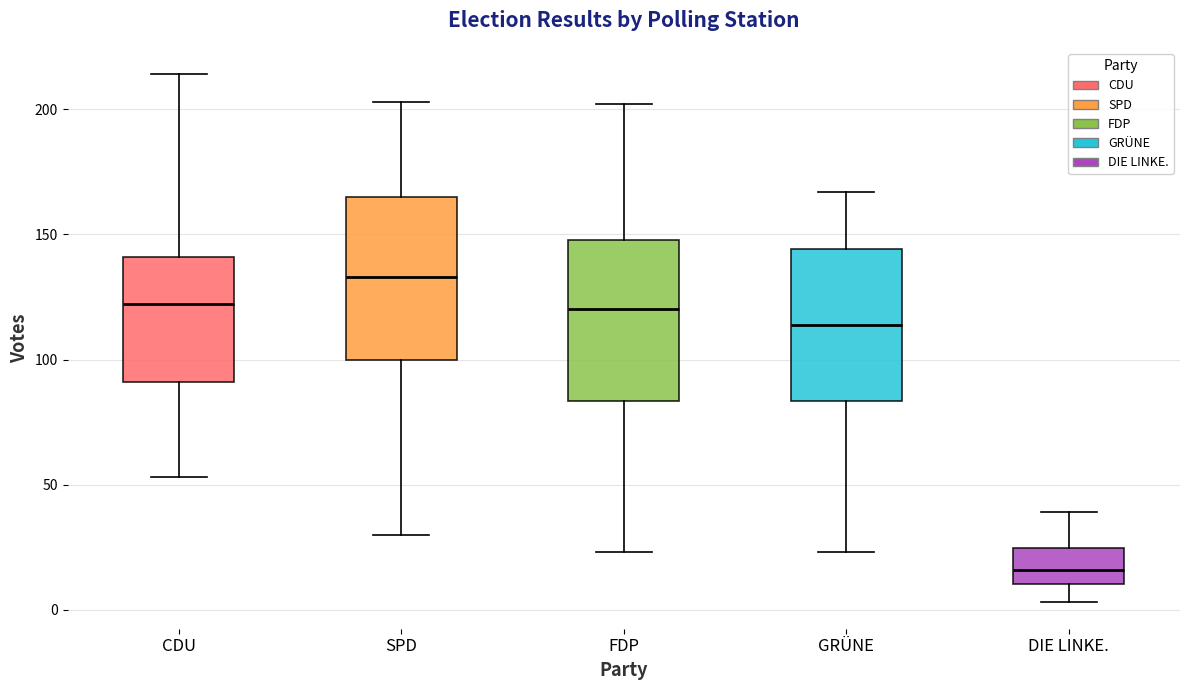

Which box's median line is the highest?

SPD